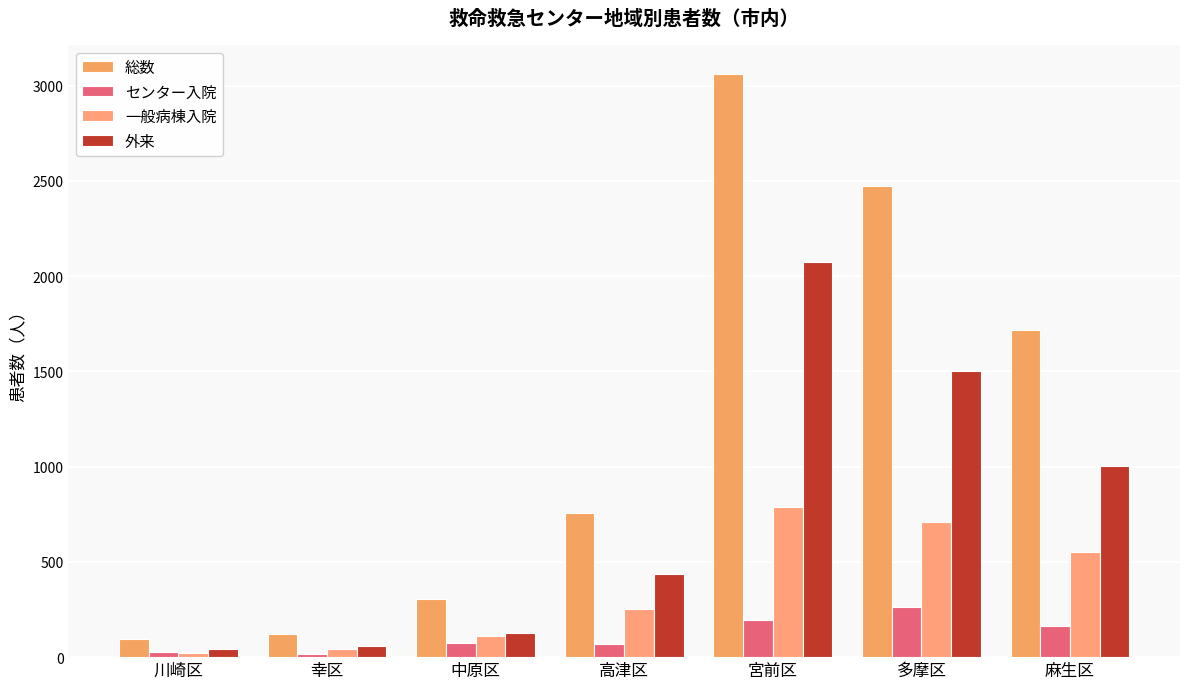

True or false: 外来 has a value of 126 at 中原区.

True